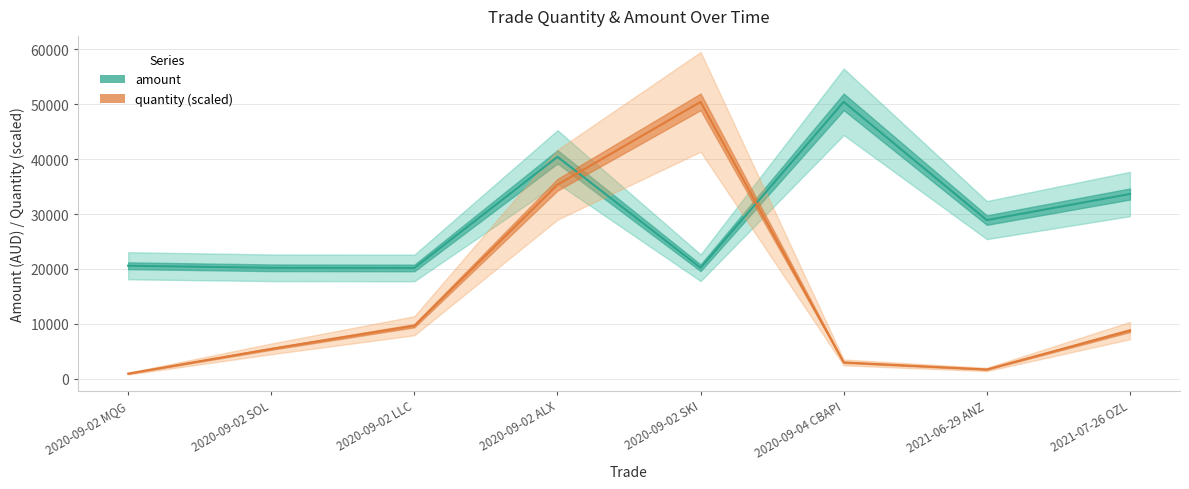

True or false: amount has a value of 13520.1 at 2021-06-29 ANZ.

False